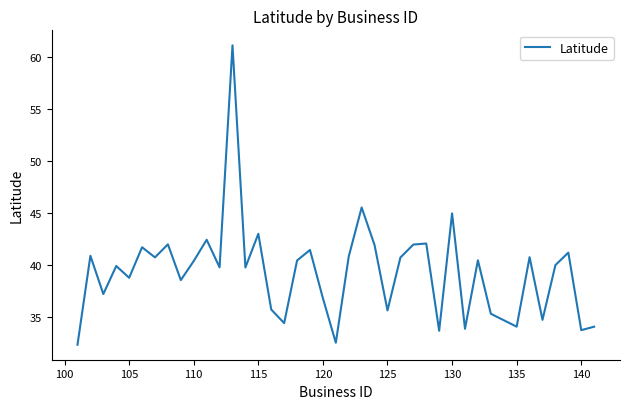

What is the greatest value displayed?

61.2